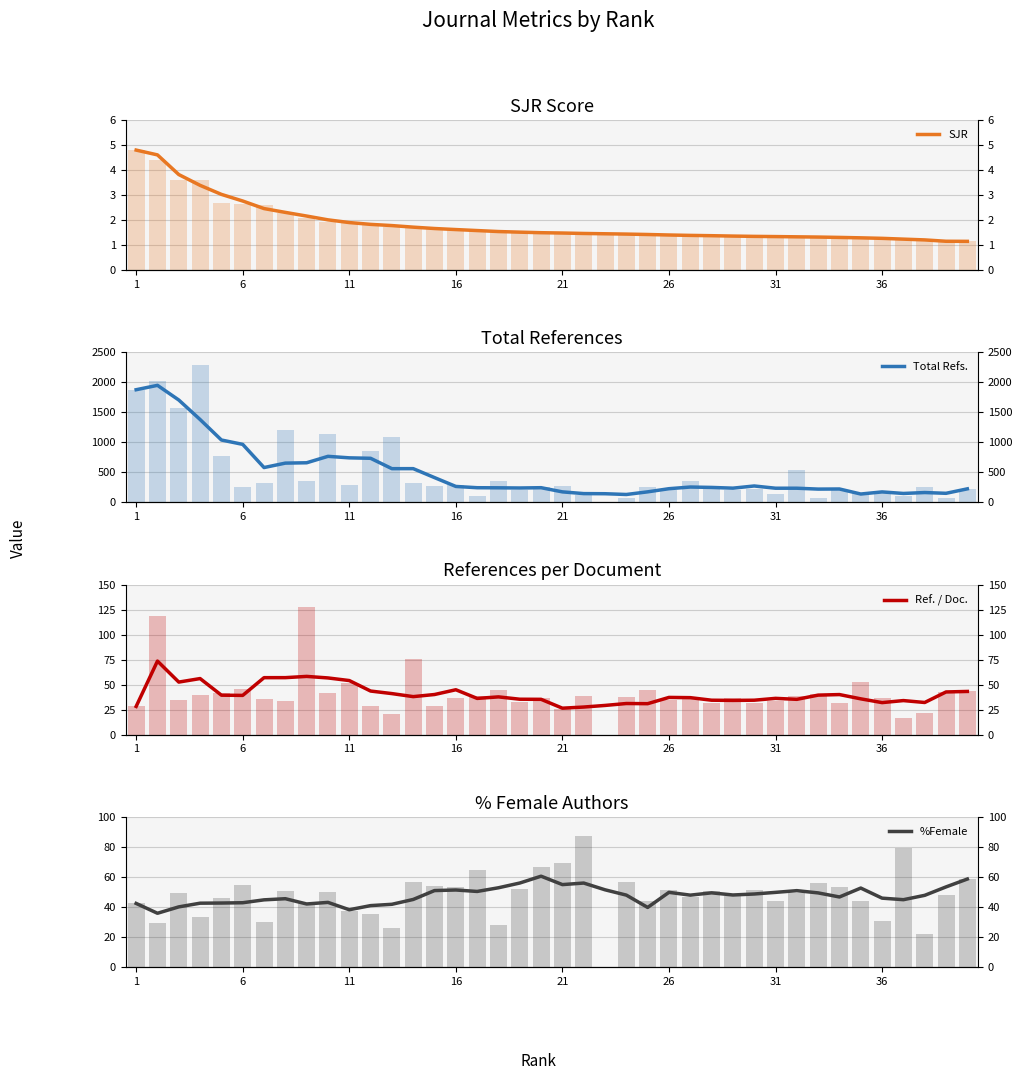

What is the average value of the Ref. / Doc. series?

40.5